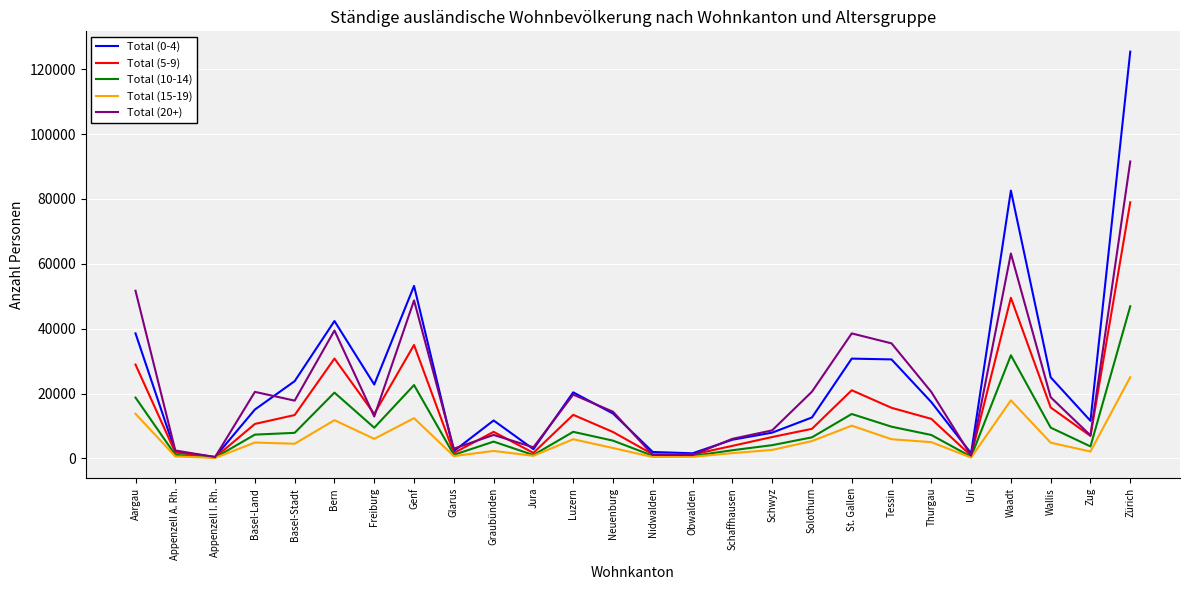

Rank the series by their maximum value, from lowest to highest.

Total (15-19), Total (10-14), Total (5-9), Total (20+), Total (0-4)